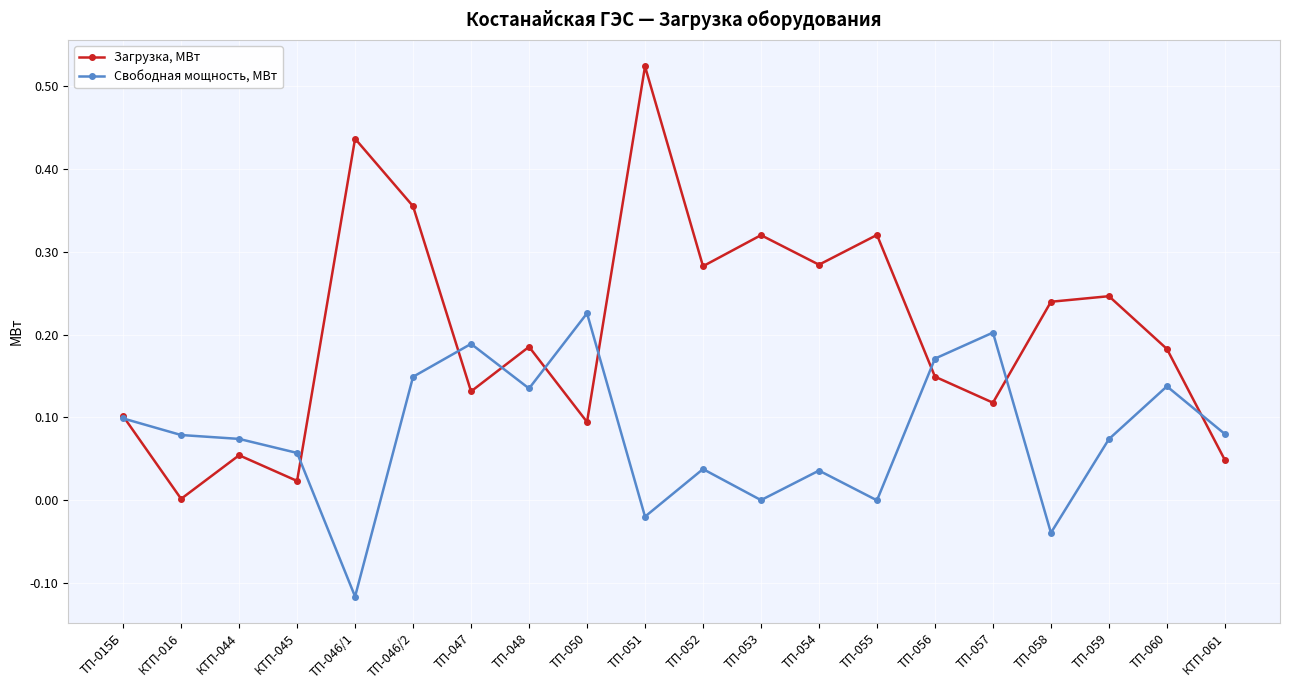

At ТП-046/2, list the series in order from largest to smallest.

Загрузка, МВт, Свободная мощность, МВт